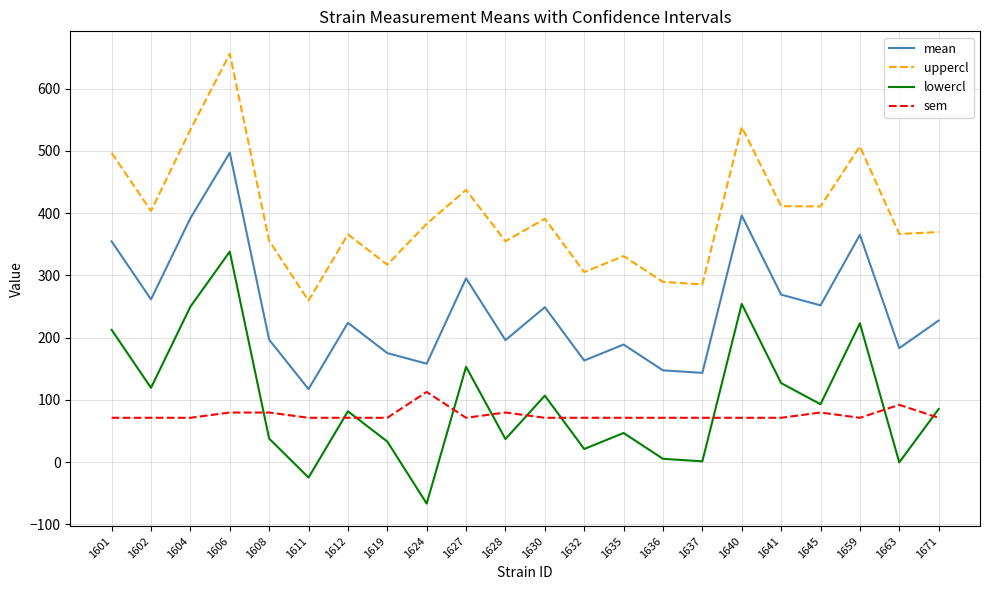

What is the sum of the mean values at 1659 and 1630?

614.3